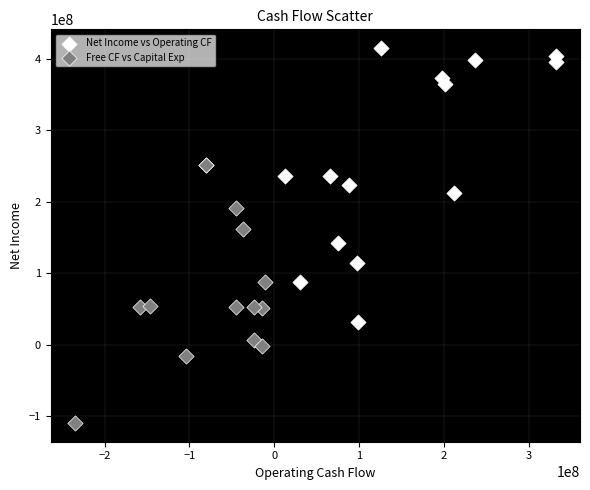

Which series reaches the maximum Y coordinate?

Net Income vs Operating CF